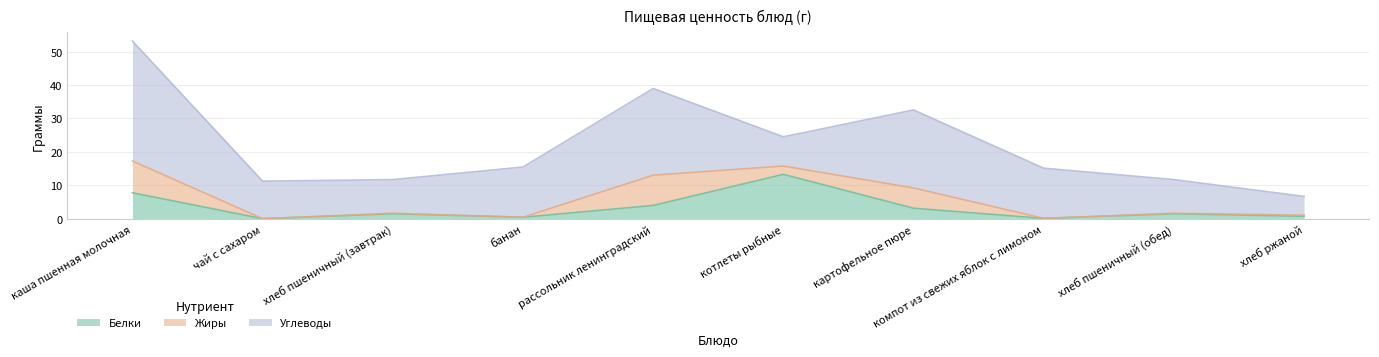

How many interior local valleys does the Углеводы series have?

2